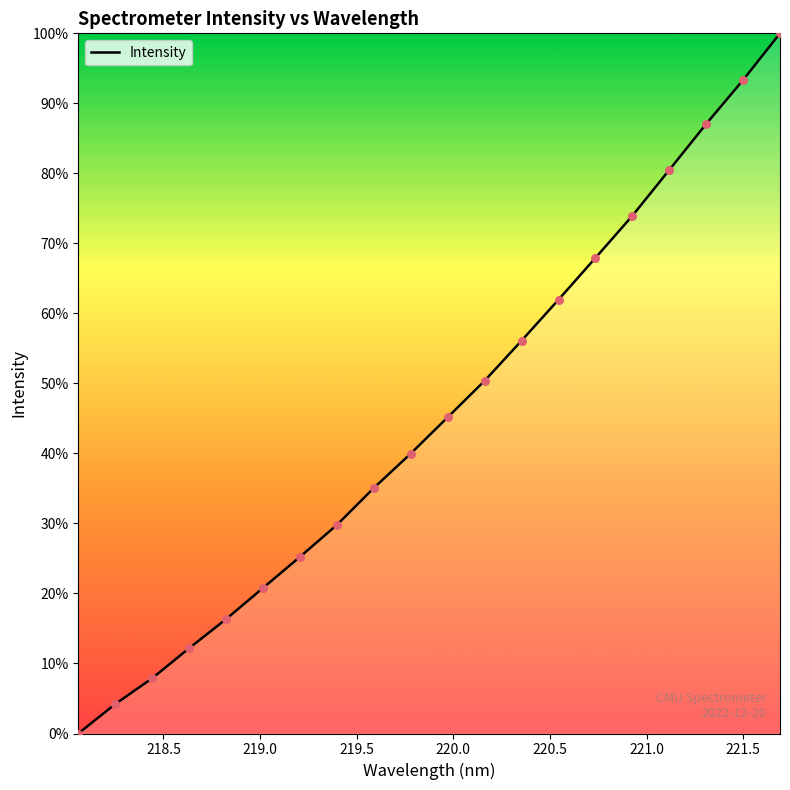

What is the difference between the maximum and minimum values?

100.0